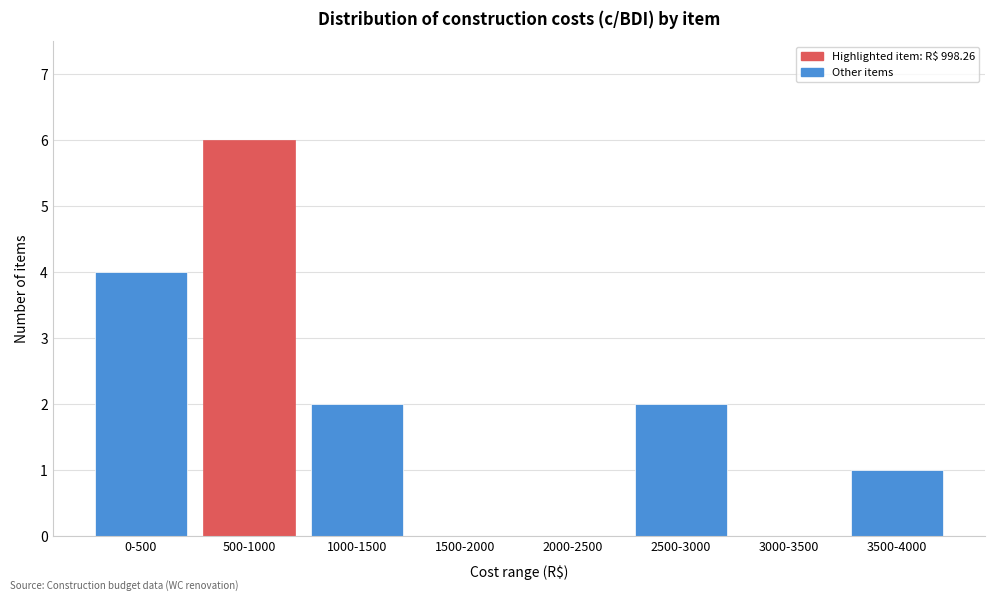

Reading right to left, extract all data points from this chart.

3500-4000=1	3000-3500=0	2500-3000=2	2000-2500=0	1500-2000=0	1000-1500=2	500-1000=6	0-500=4